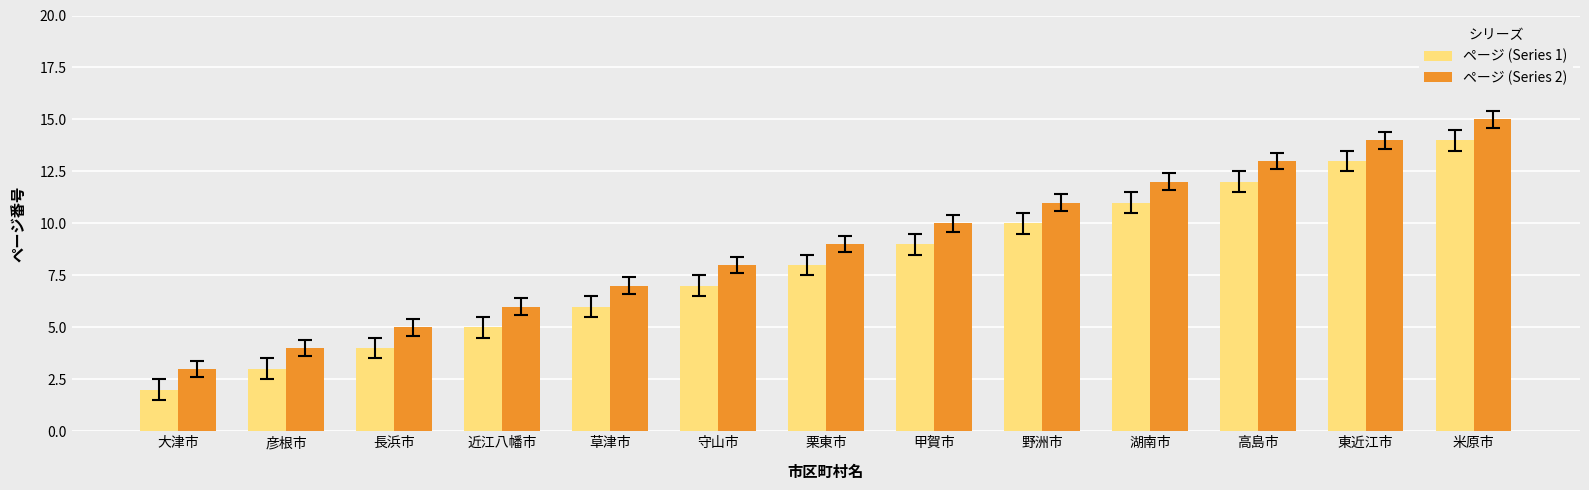

The value of ページ (Series 2) at 米原市 is 10. True or false?

False